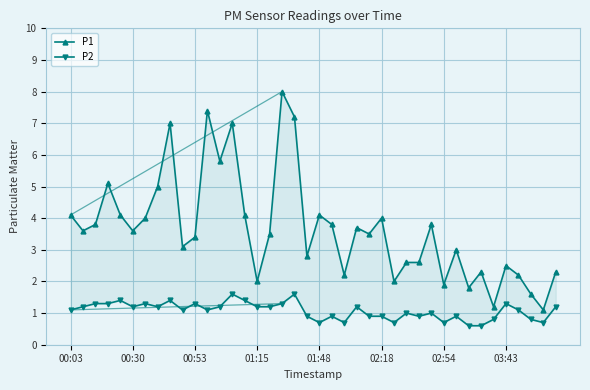

What are all the series names shown in the legend?

P1, P2